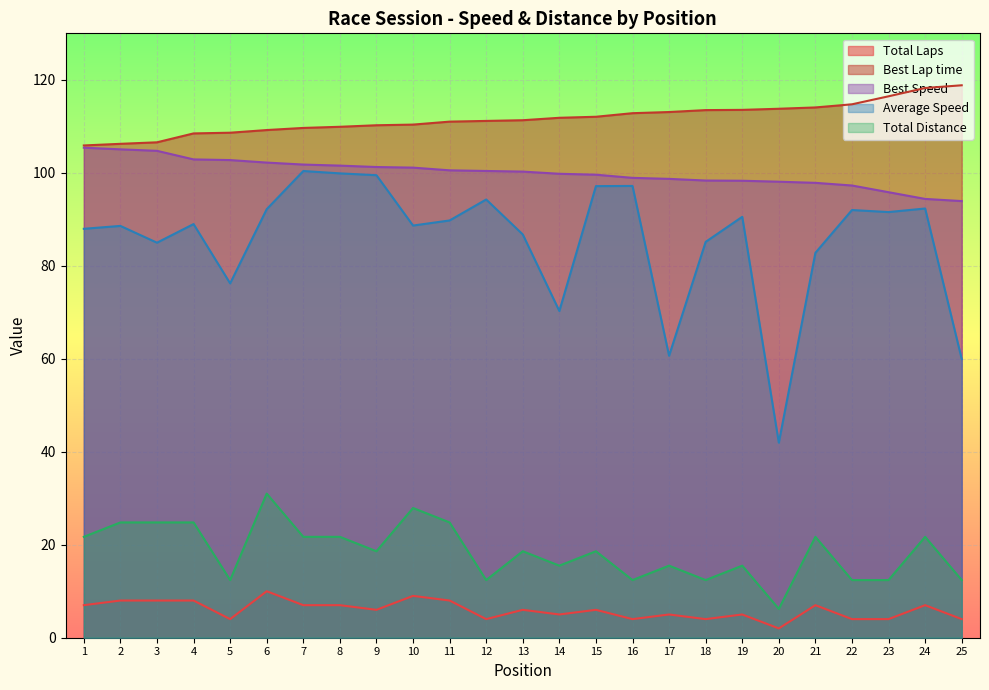

True or false: Total Distance has a value of 3.7 at 5.

False